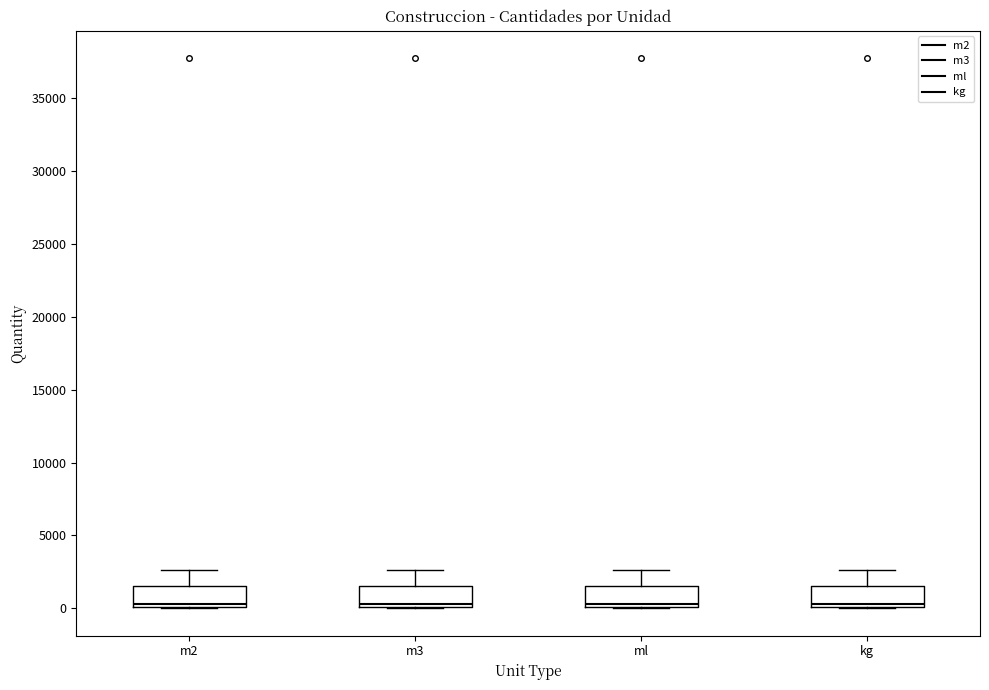

Where does the upper whisker of the box for kg end on the y-axis? The values are not printed on the chart, so give them approximately, as read against the axis.

2500